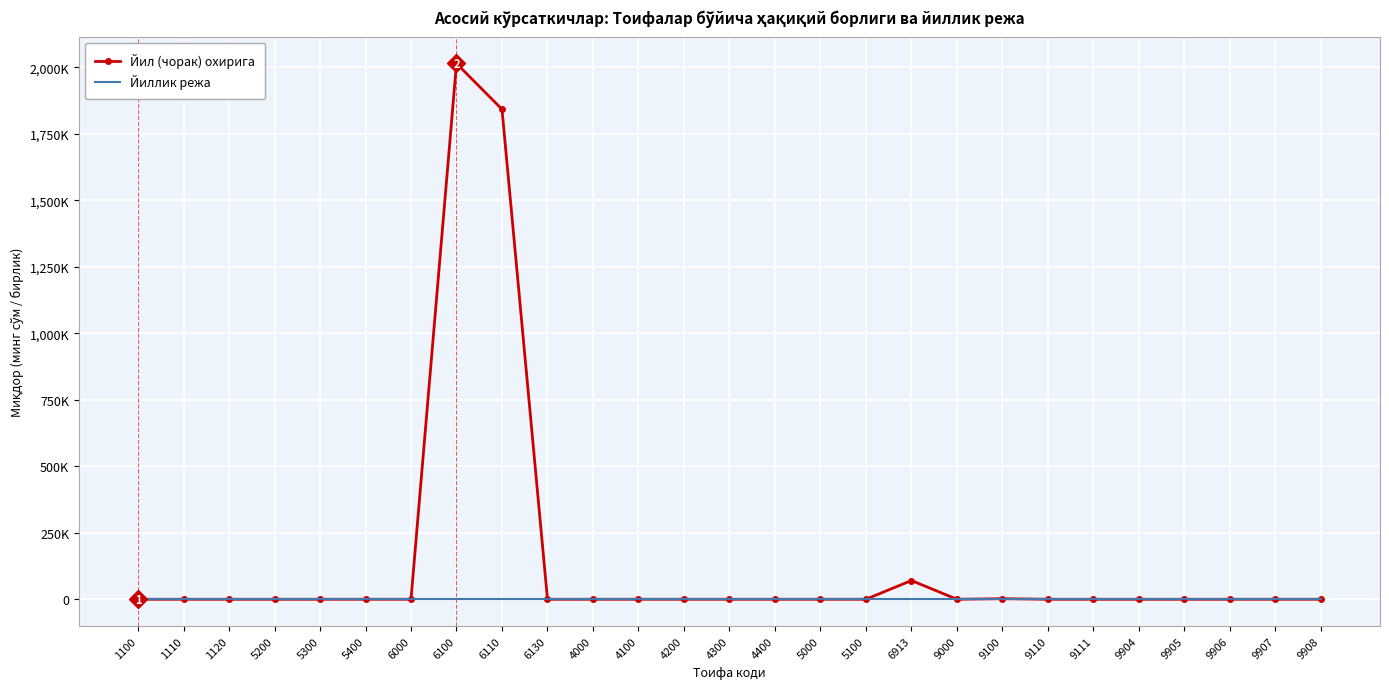

At which category is the sum across all series the highest?

6100